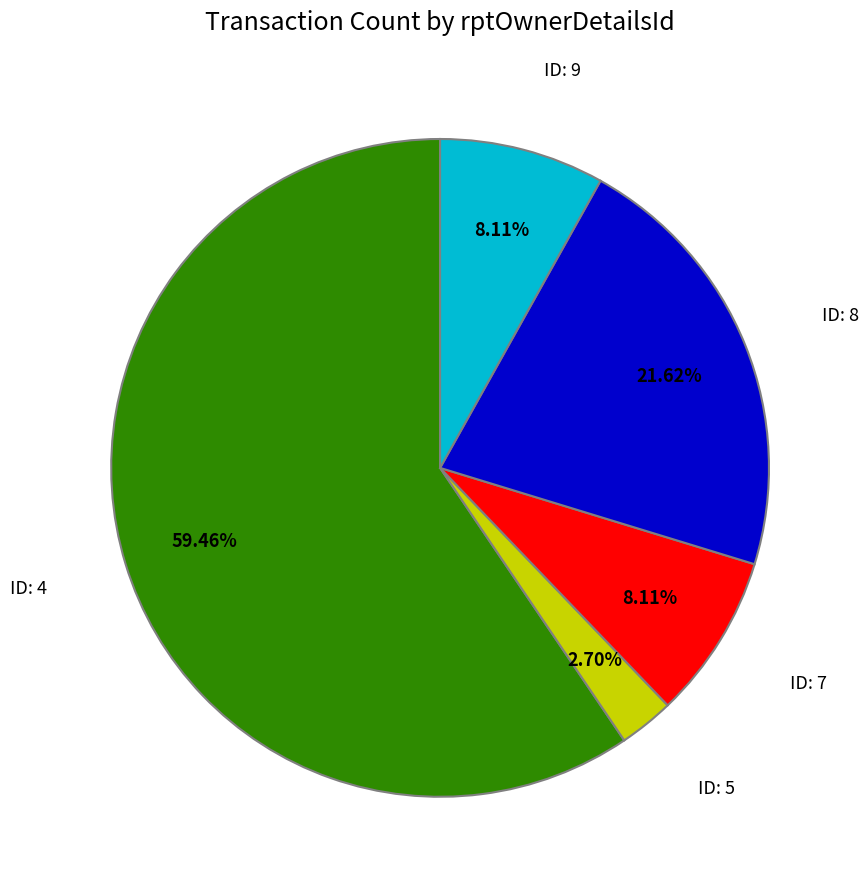

Is there any slice that represents more than half of the pie?

Yes